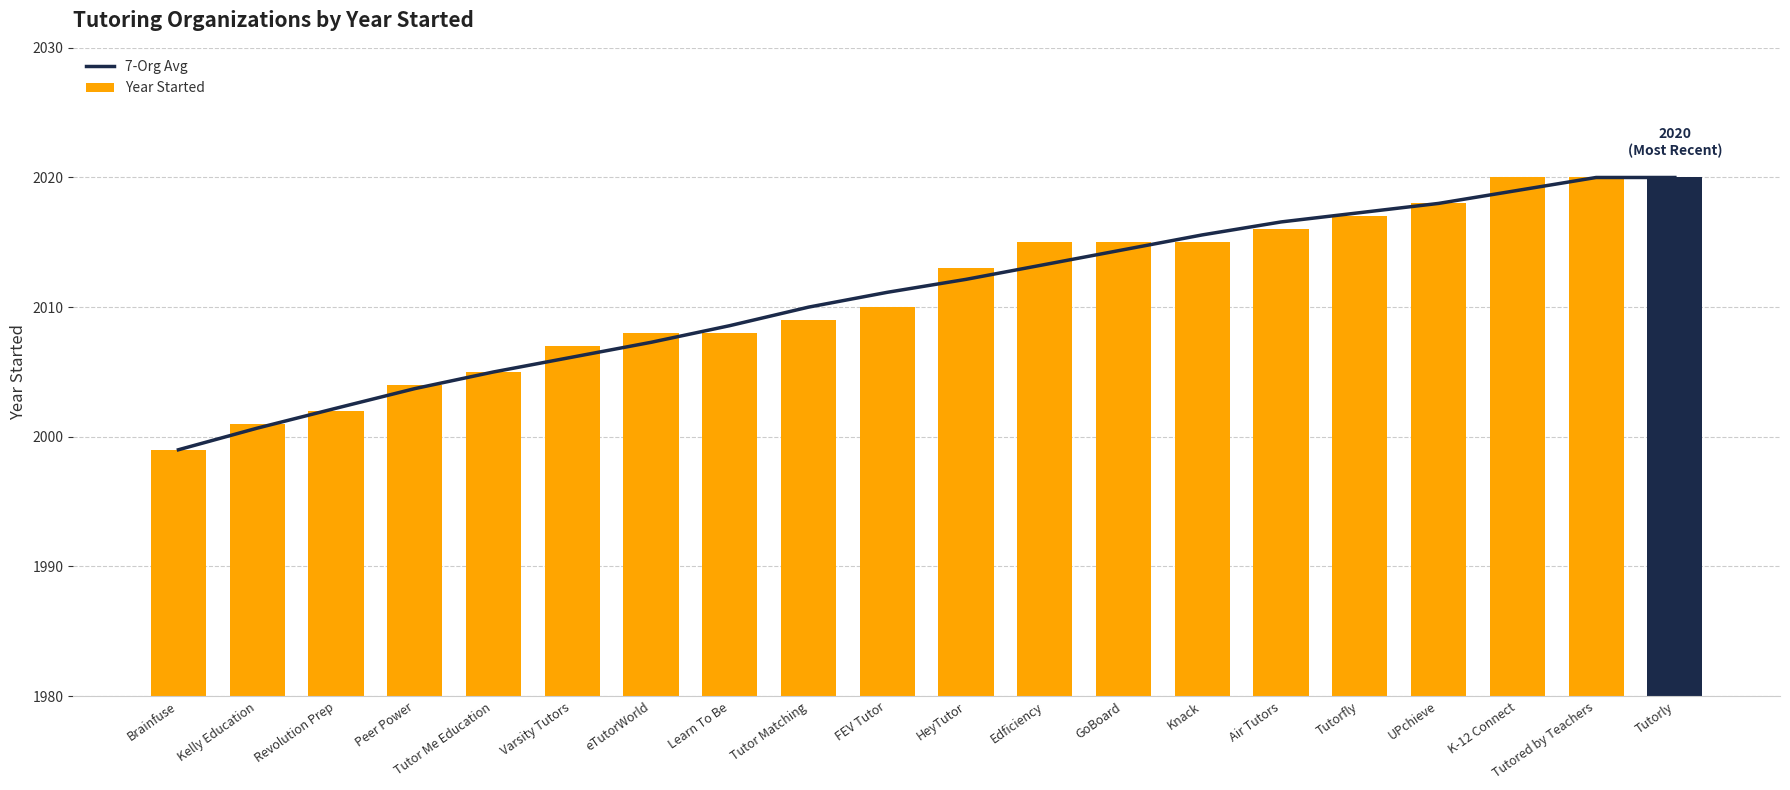

Which category has the lowest value across all series?

Brainfuse